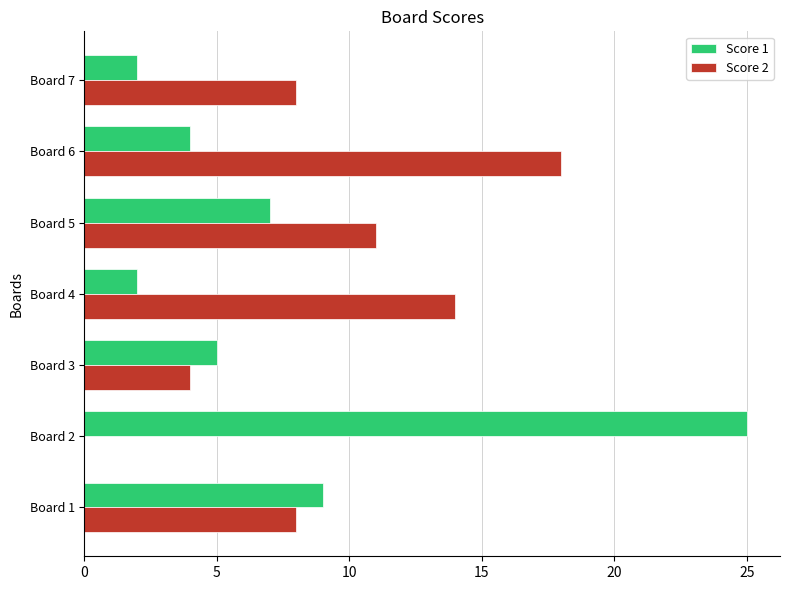

How many positive values does the Score 2 series have?

6